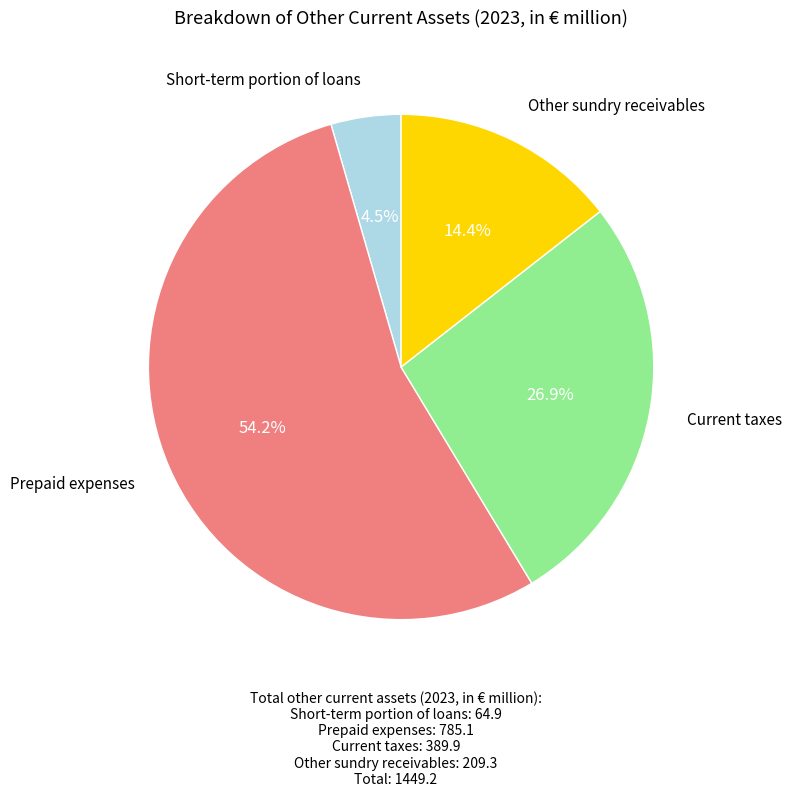

Is there a majority slice in this chart?

Yes